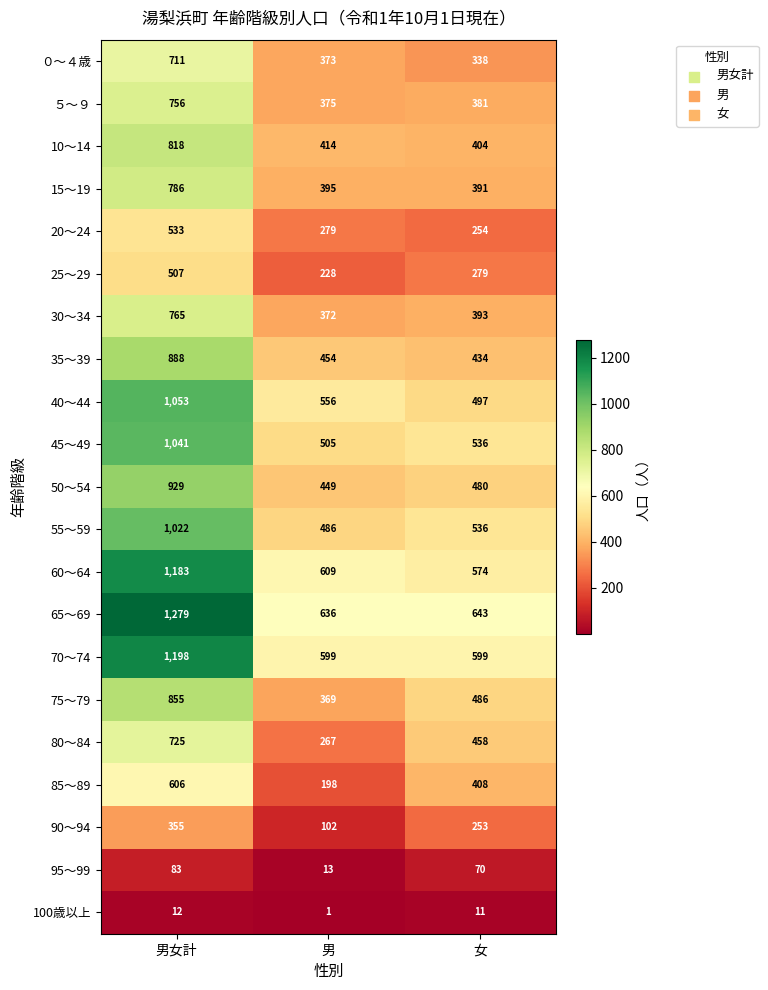

Which series changed the most between 男女計 and 男?

65～69